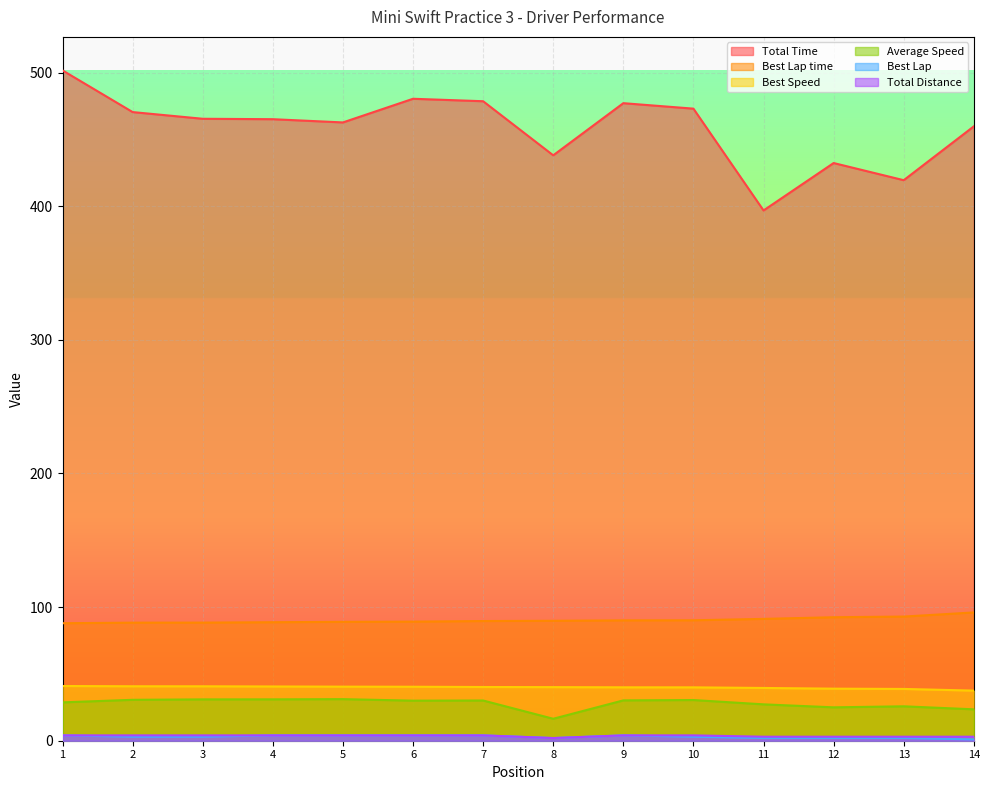

Which series has the widest spread of values?

Total Time